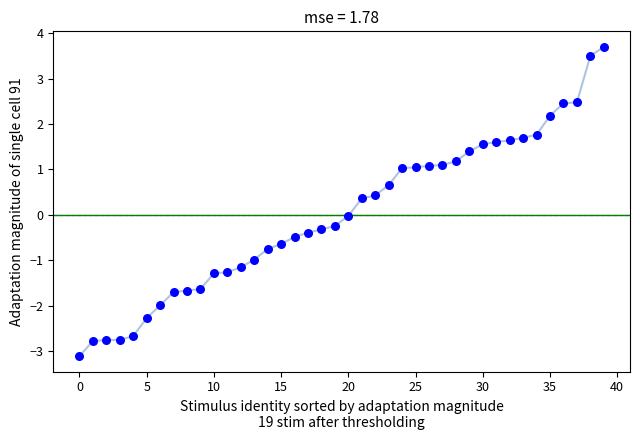

What is the range of Y values (max minus min)?

6.8